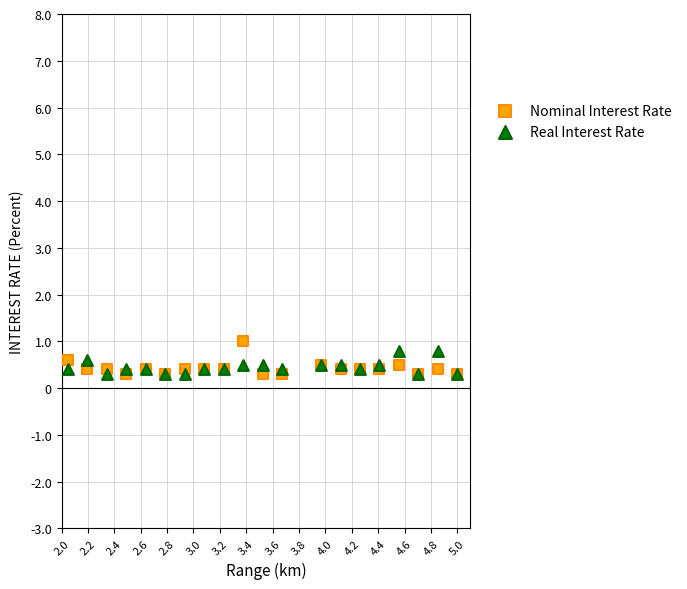

Which series has the largest Y range (max minus min)?

Nominal Interest Rate